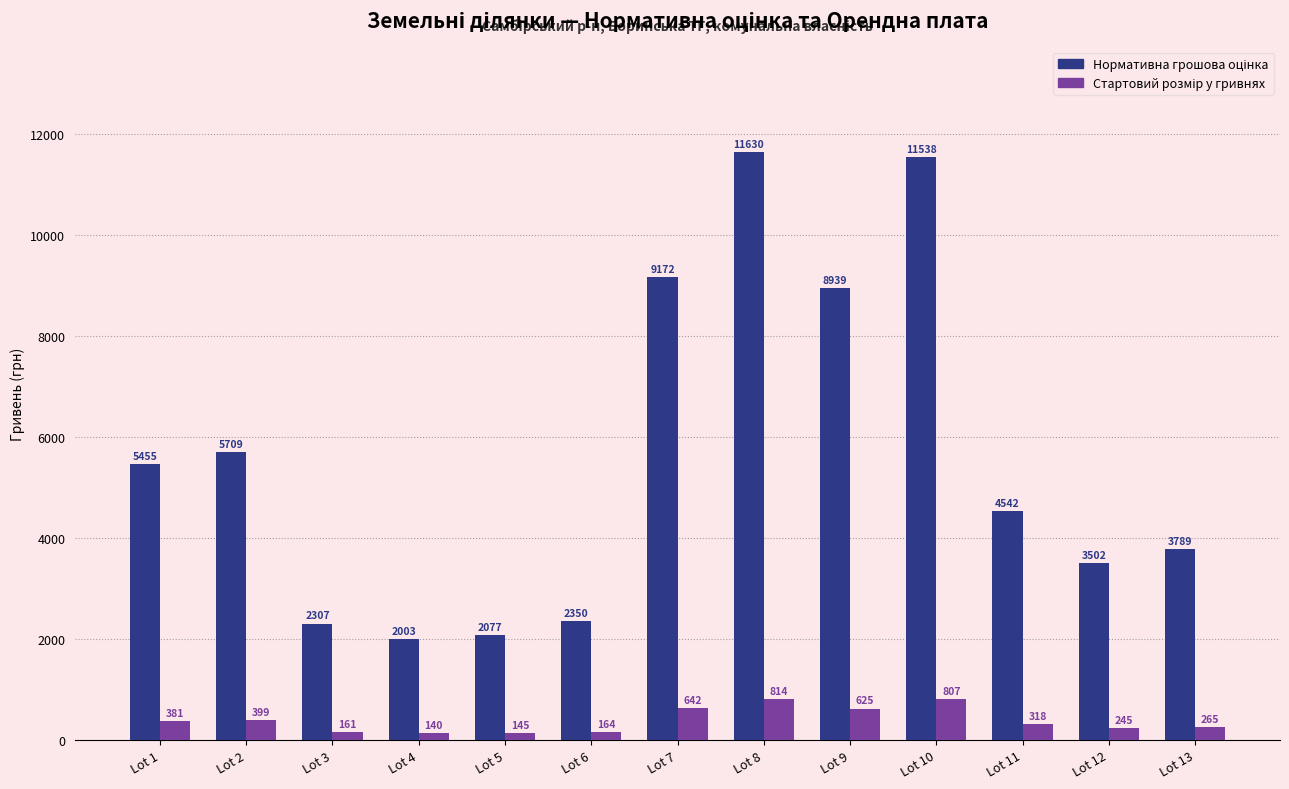

At which category does the chart reach its minimum across all series?

Lot 4